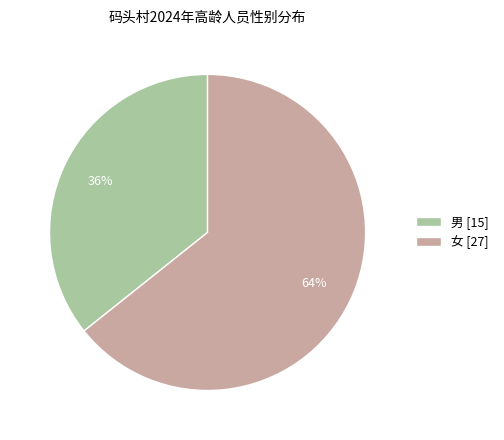

Which category has the biggest portion of the pie?

女